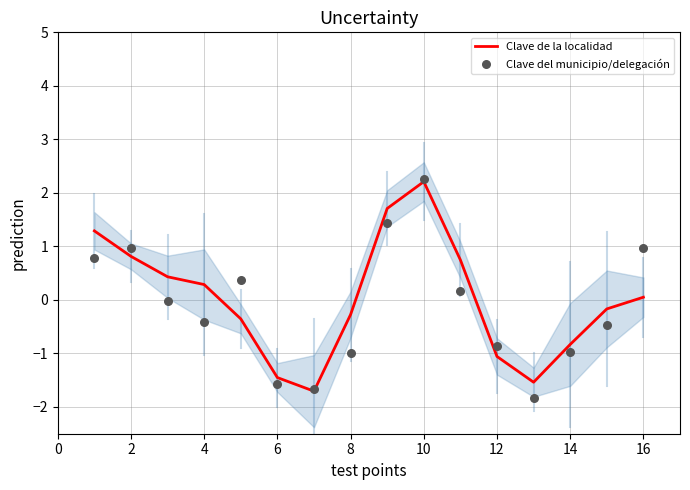

What are all the series names shown in the legend?

Clave de la localidad, Clave del municipio/delegación